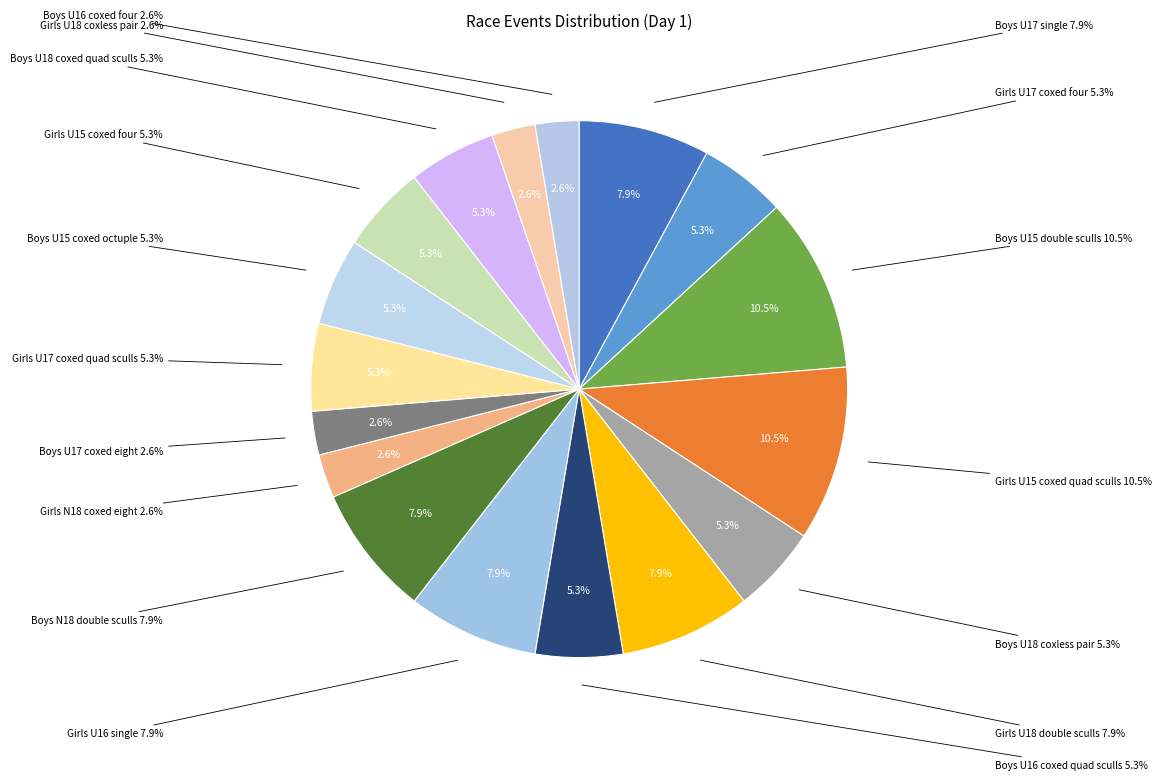

Is there any slice that represents more than half of the pie?

No